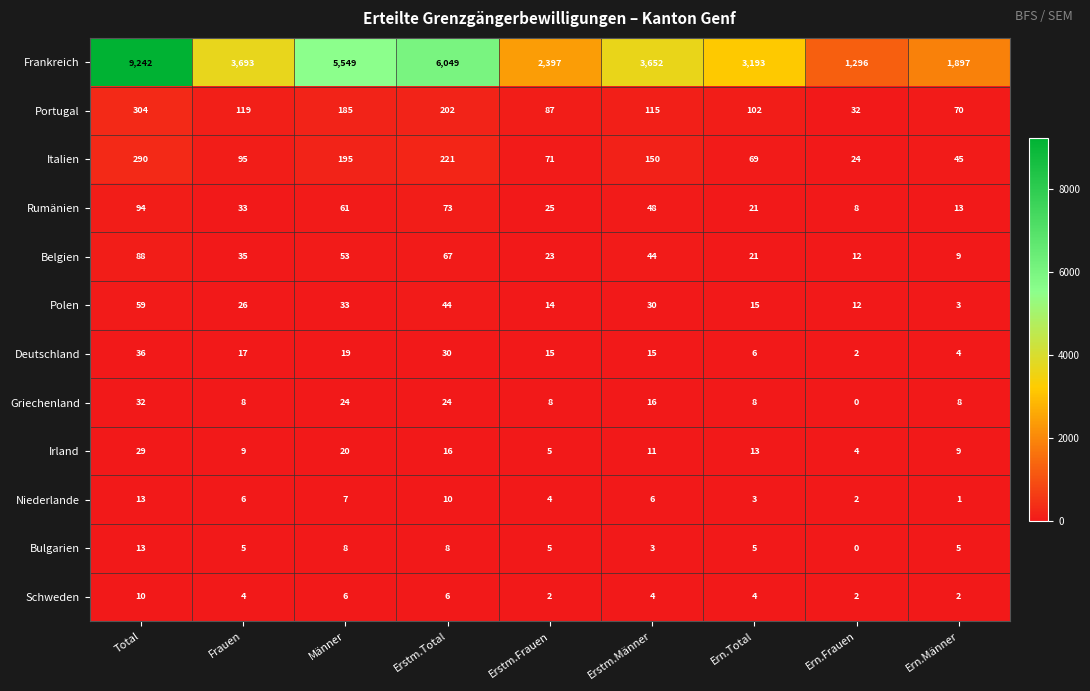

Which series has the largest range (max minus min)?

Frankreich